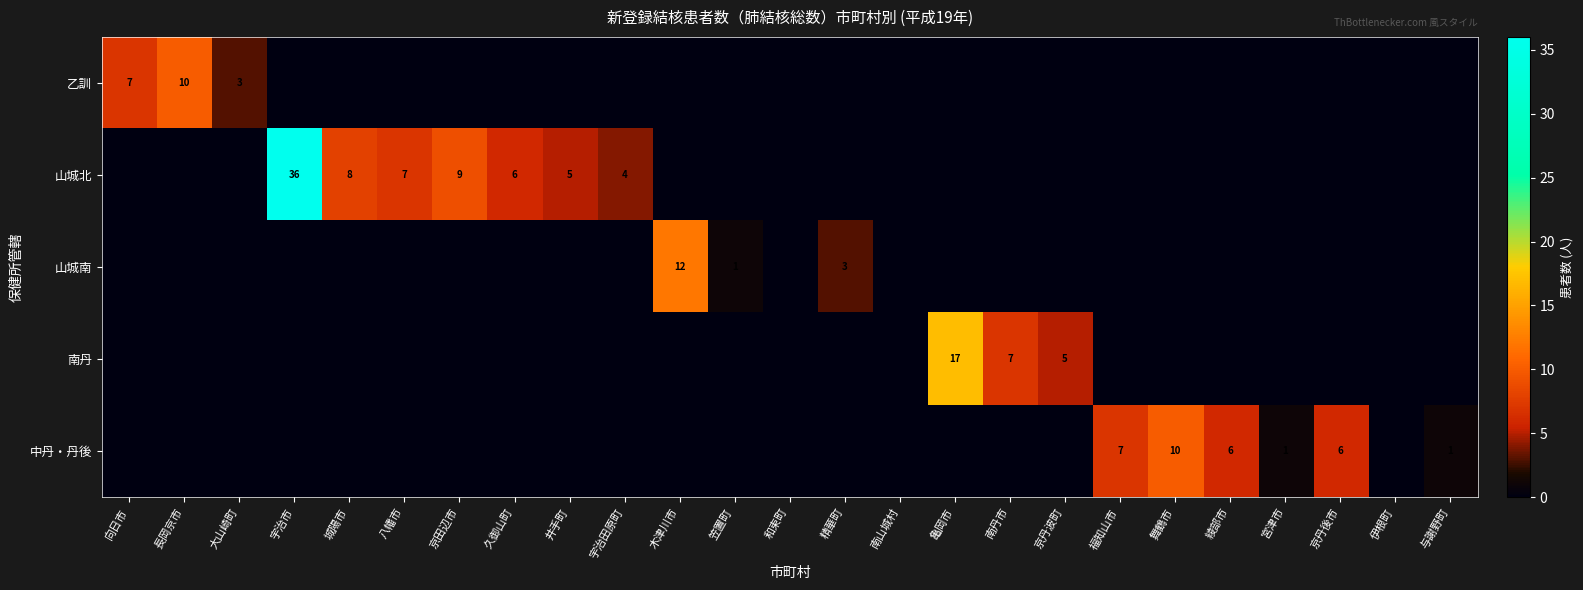

The value of 乙訓 at 長岡京市 is 15. True or false?

False